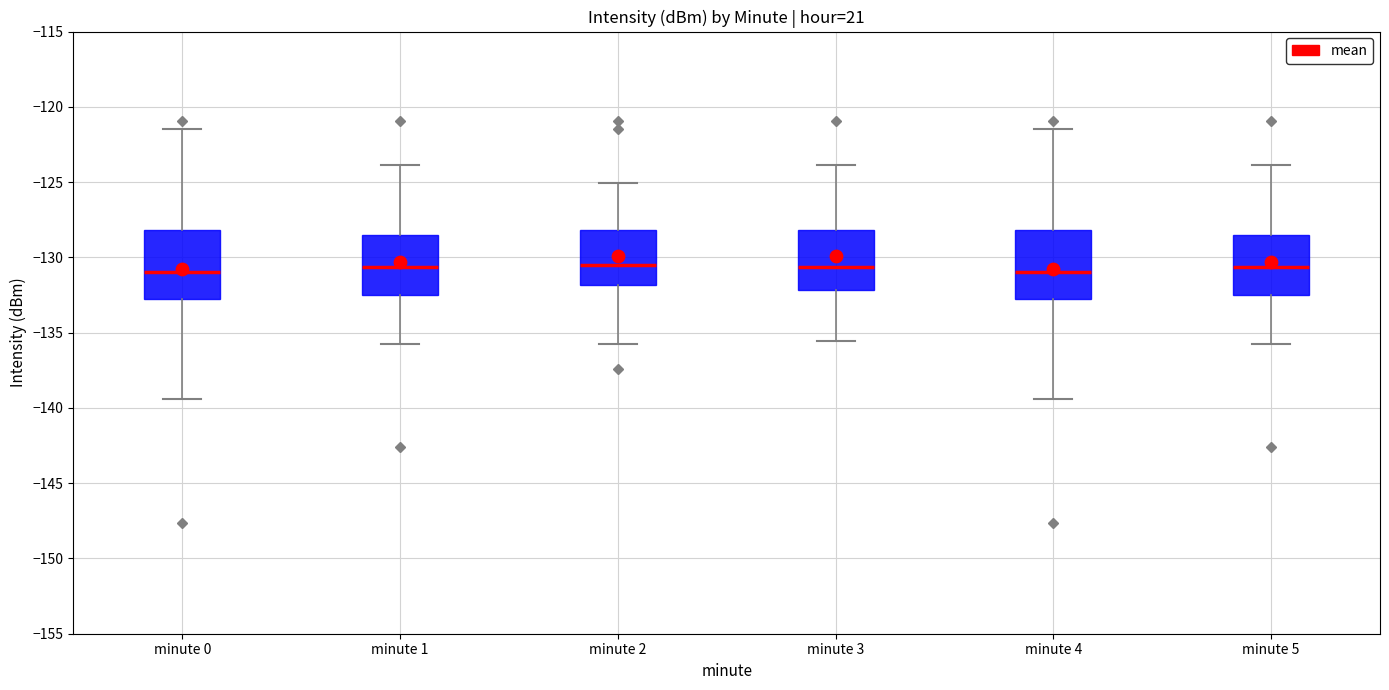

Reading left to right, transcribe this box plot: for each box, give where its median line is, the range the box spans, and where its two whiskers end, as read against the y-axis. The values are not printed on the chart, so give them approximately, as read against the axis.

minute 0: median -131.0, box -133.0 to -128.0, whiskers -139.5 to -121.5
minute 1: median -130.5, box -132.5 to -128.5, whiskers -136.0 to -124.0
minute 2: median -130.5, box -132.0 to -128.0, whiskers -136.0 to -125.0
minute 3: median -130.5, box -132.0 to -128.0, whiskers -135.5 to -124.0
minute 4: median -131.0, box -133.0 to -128.0, whiskers -139.5 to -121.5
minute 5: median -130.5, box -132.5 to -128.5, whiskers -136.0 to -124.0